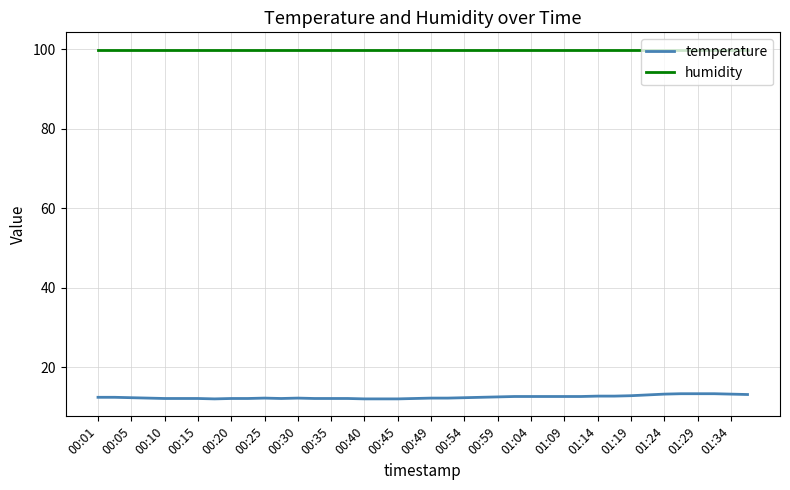

How many series are shown in this chart?

2